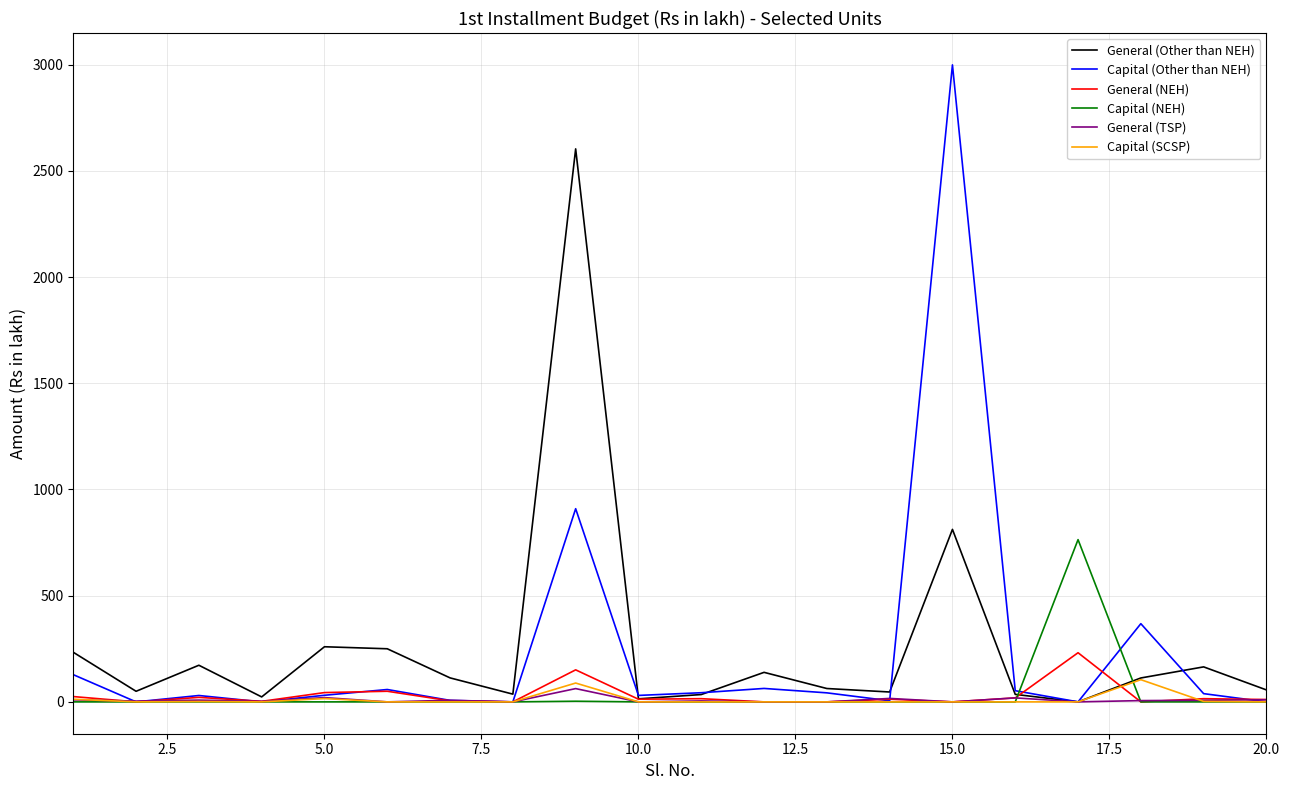

Which series has the widest spread of values?

Capital (Other than NEH)